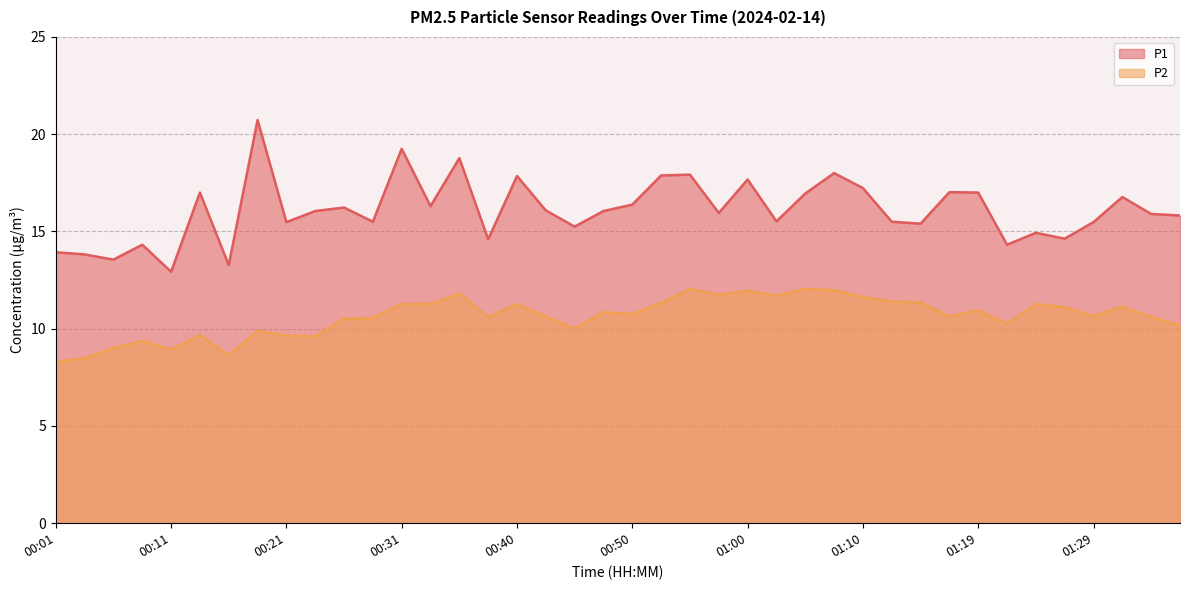

At which label does P2 reach its minimum?

00:01